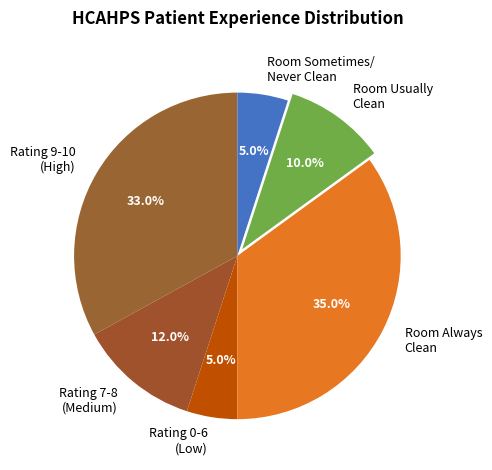

Does Rating 7-8 (Medium) account for over 50% of the chart?

No